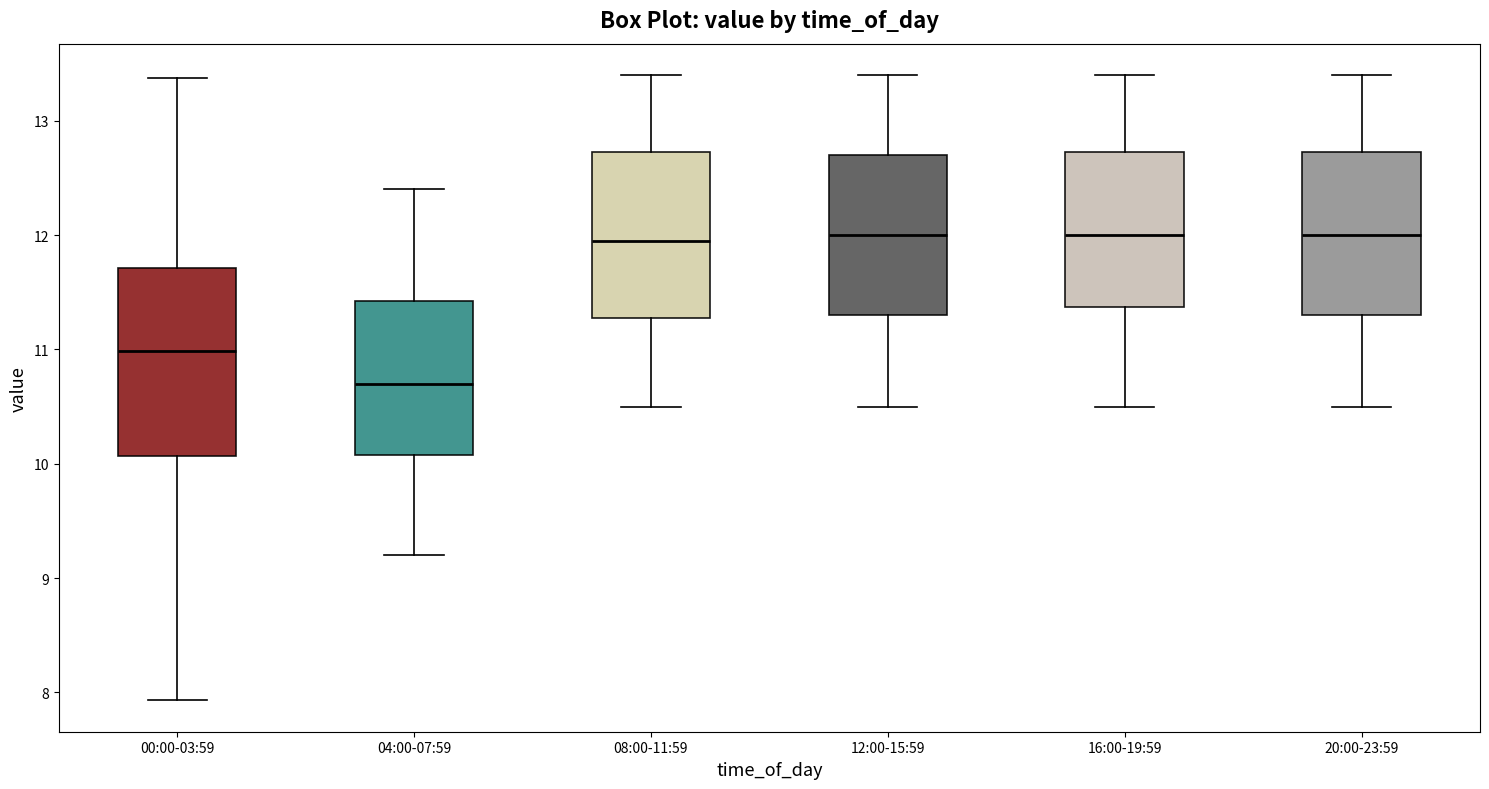

Reading left to right, transcribe this box plot: for each box, give where its median line is, the range the box spans, and where its two whiskers end, as read against the y-axis. The values are not printed on the chart, so give them approximately, as read against the axis.

00:00-03:59: median 11.0, box 10.1 to 11.7, whiskers 7.9 to 13.4
04:00-07:59: median 10.7, box 10.1 to 11.4, whiskers 9.2 to 12.4
08:00-11:59: median 12.0, box 11.3 to 12.7, whiskers 10.5 to 13.4
12:00-15:59: median 12.0, box 11.3 to 12.7, whiskers 10.5 to 13.4
16:00-19:59: median 12.0, box 11.4 to 12.7, whiskers 10.5 to 13.4
20:00-23:59: median 12.0, box 11.3 to 12.7, whiskers 10.5 to 13.4